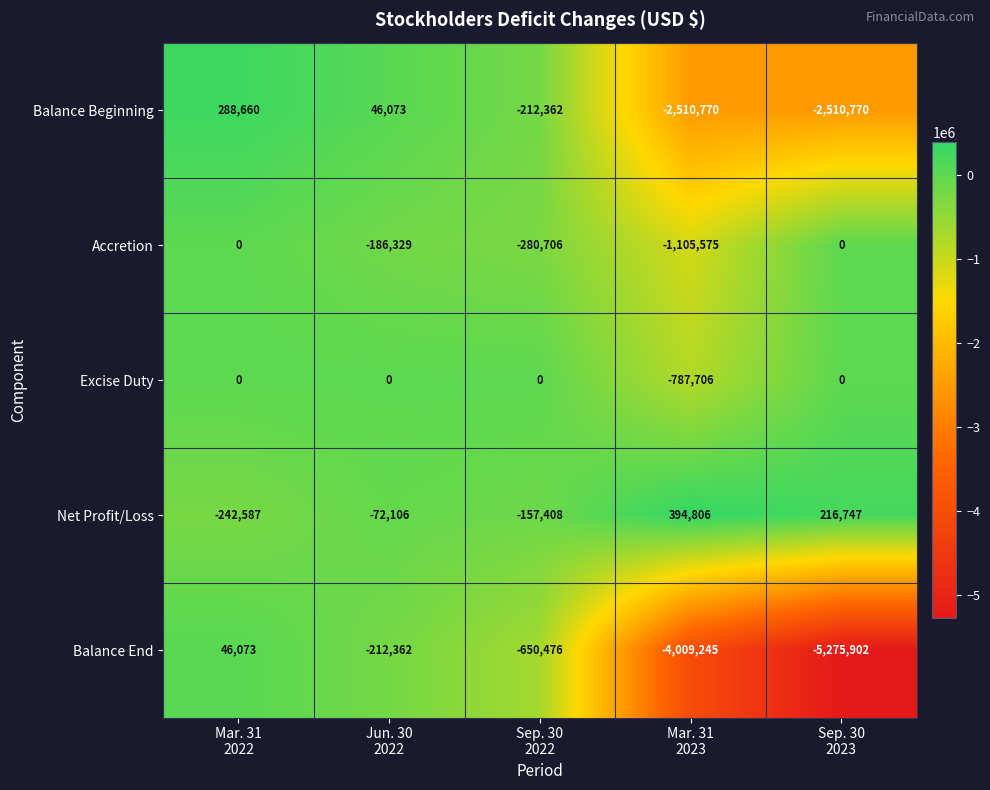

What is the greatest value displayed?

394806